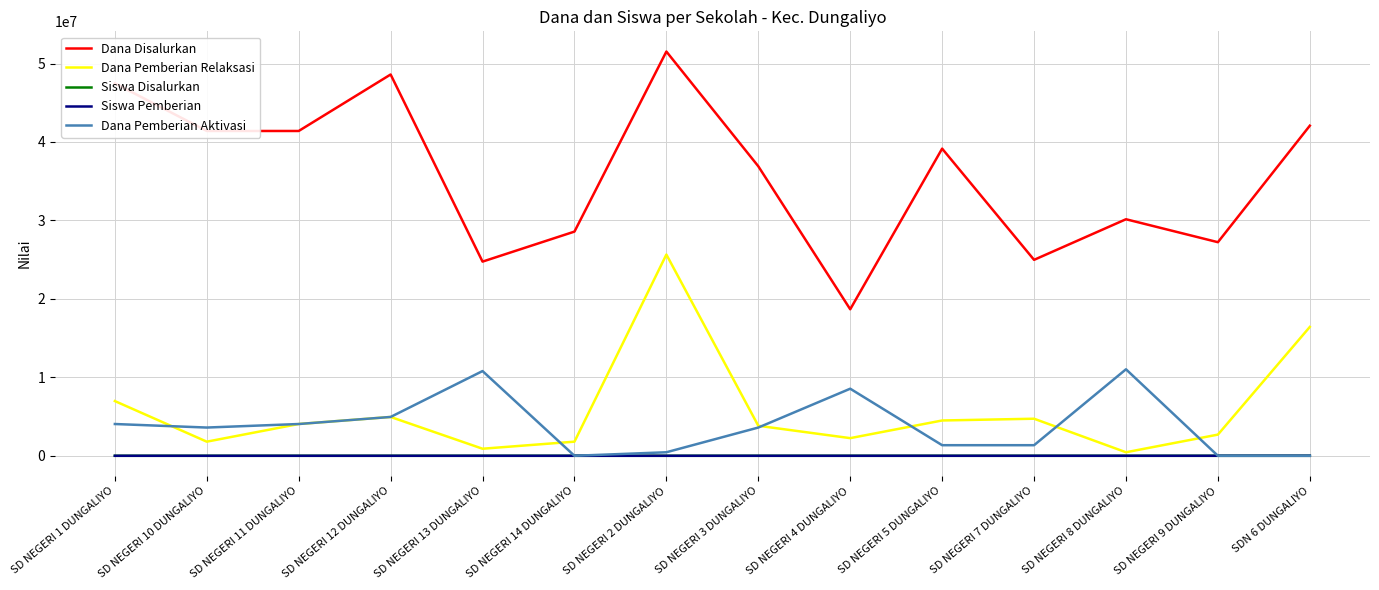

What is the maximum value shown in the chart?

51525000